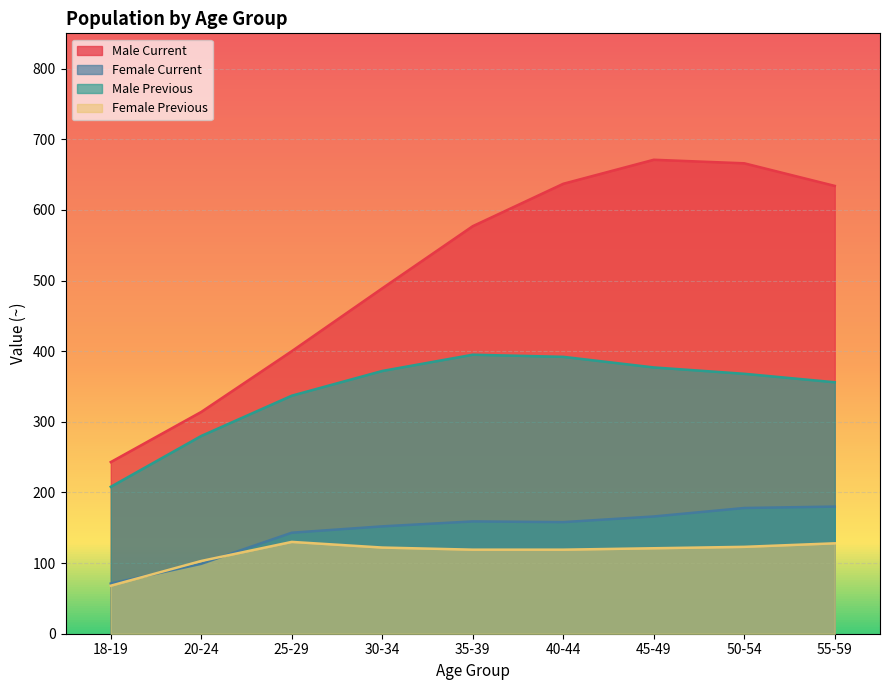

What is the label of the 8th point from the left?

50-54